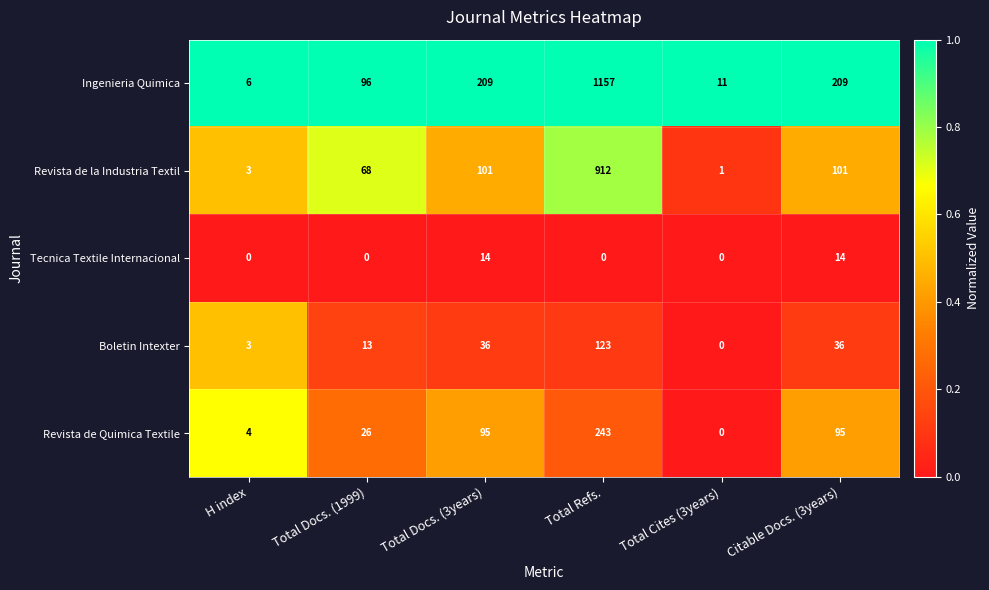

Which series changed the most between Total Docs. (3years) and Total Cites (3years)?

Ingenieria Quimica